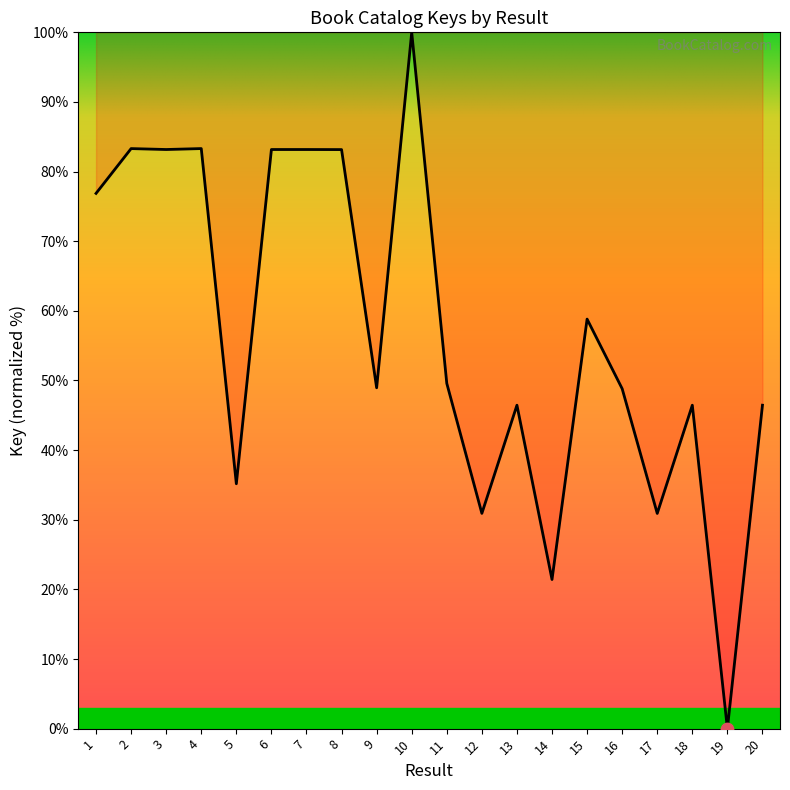

What is the ratio of the value at 9 to the value at 15?

0.8